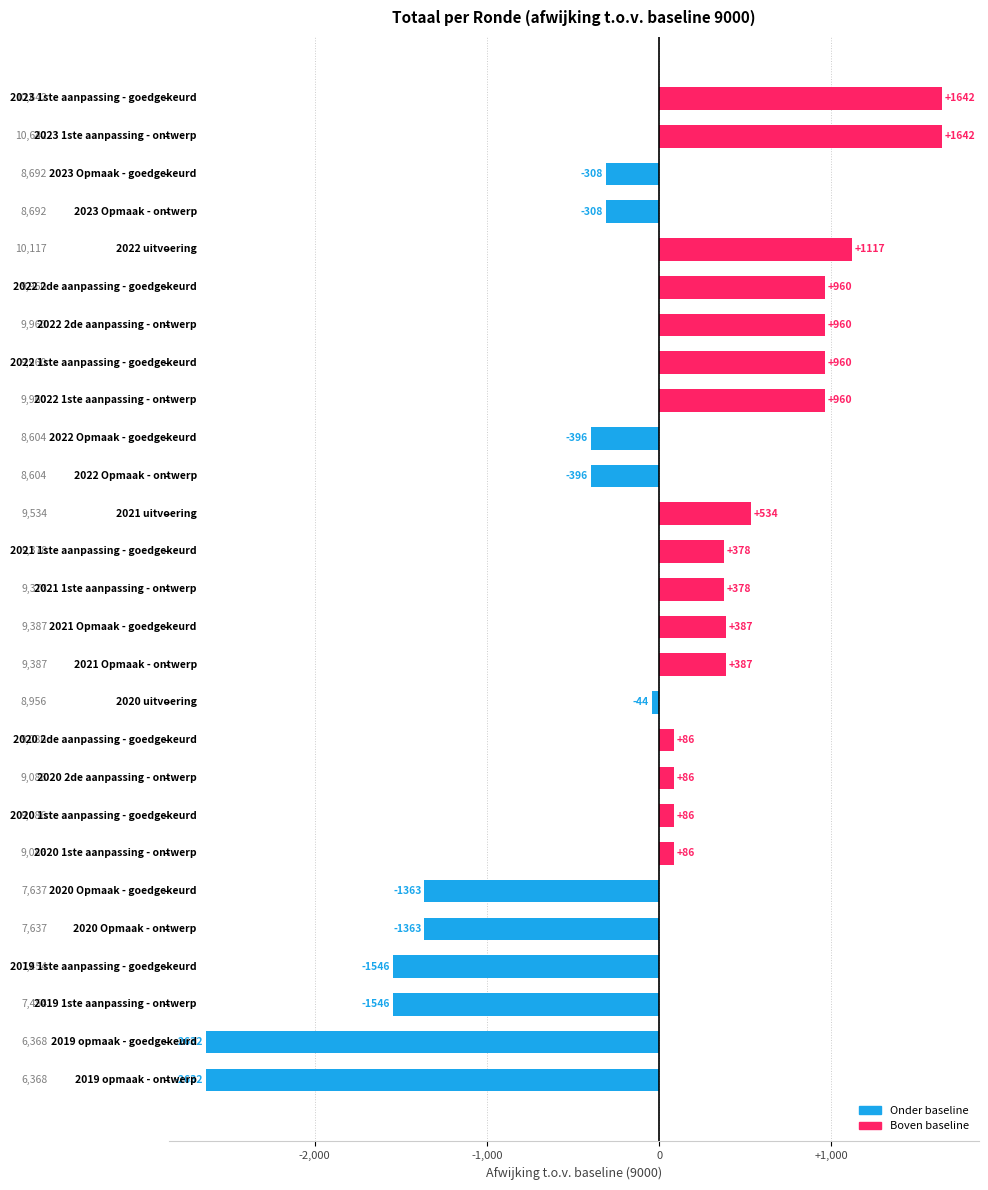

What is the maximum value shown in the chart?

1642